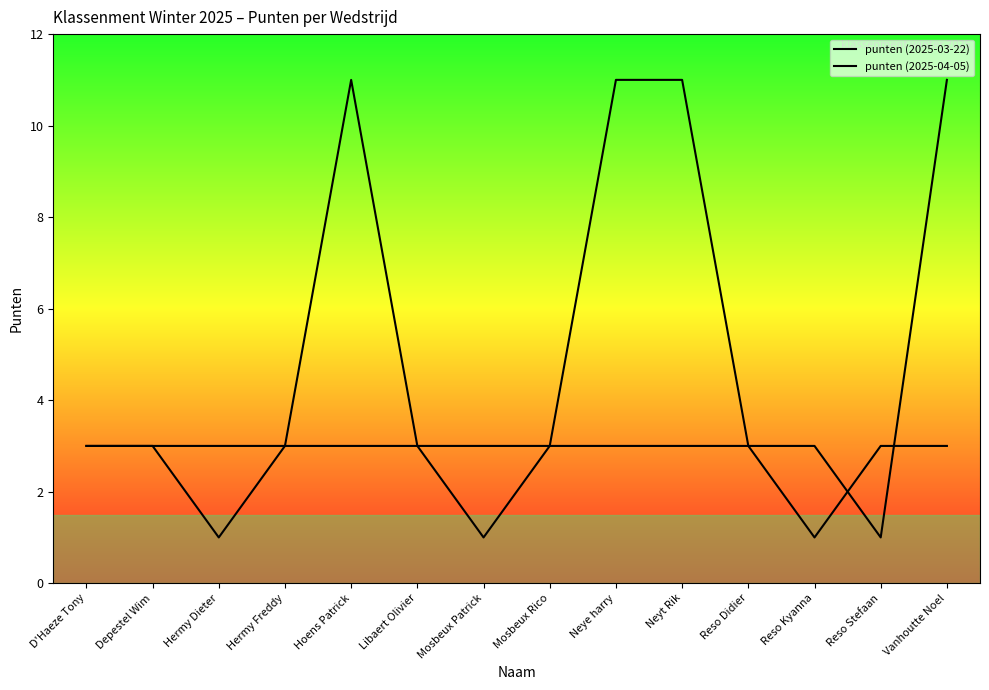

What is the value of the punten (2025-03-22) point at the 6th from the left?

3